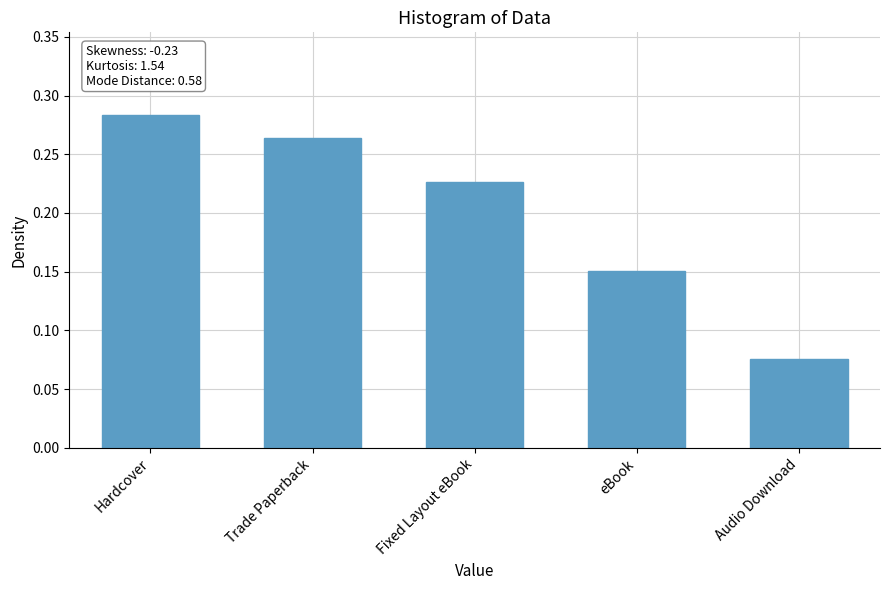

Which category has the highest value across all series?

Hardcover